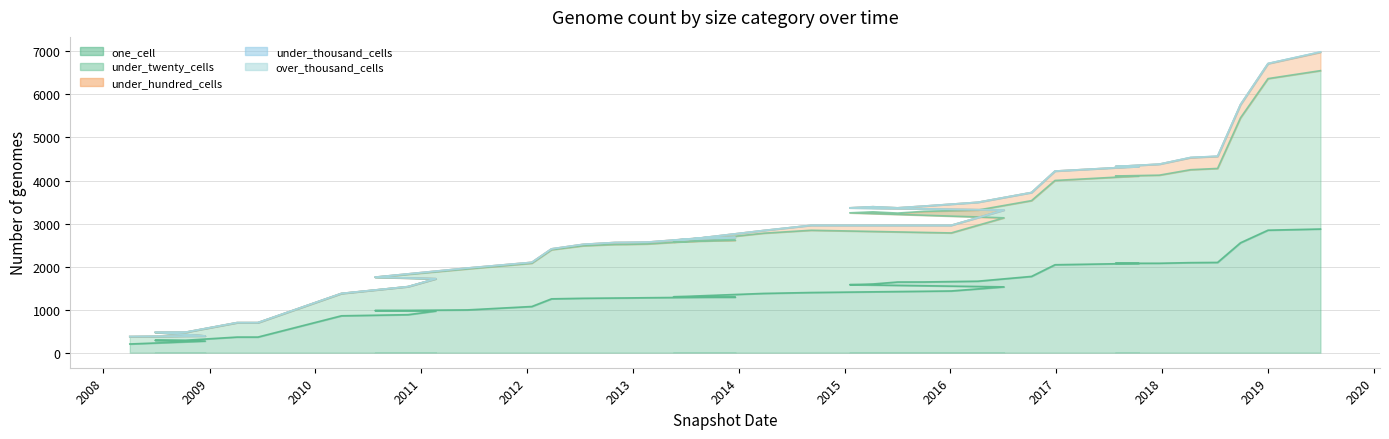

What is the difference between the maximum and minimum values in the one_cell series?

2671